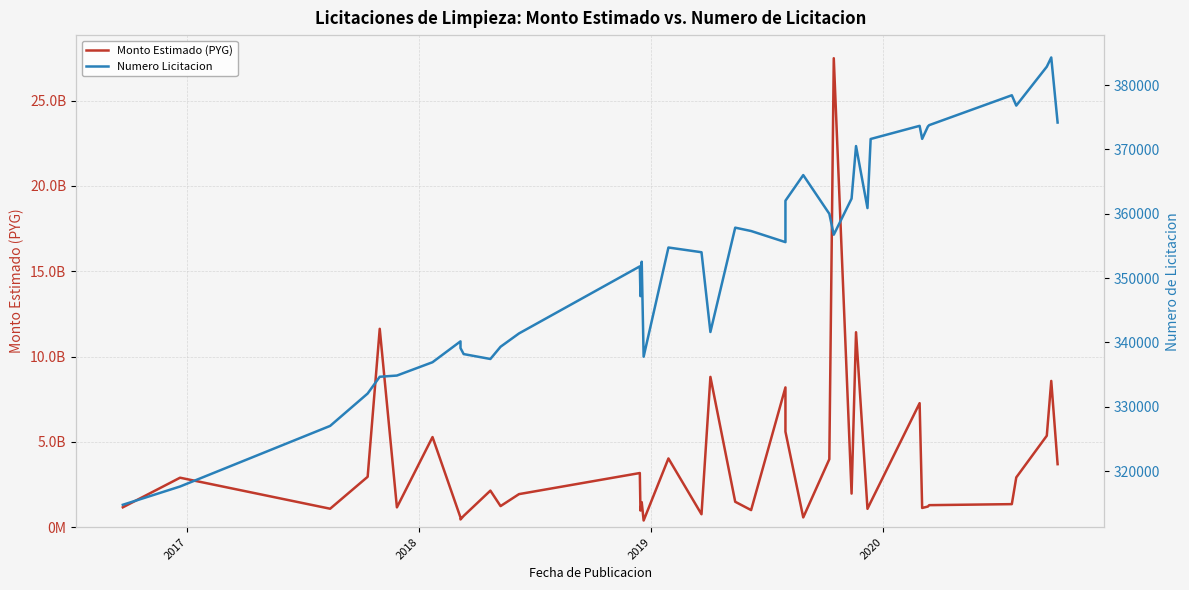

How many values in the Monto Estimado (PYG) series exceed 1936131648?

19